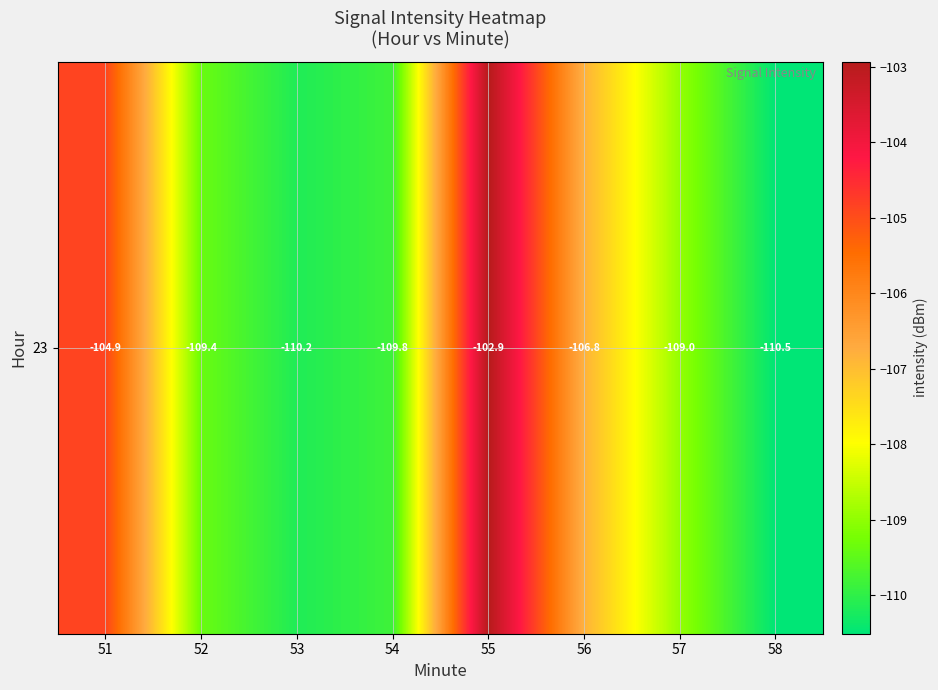

At which label does the data first exceed -108?

51